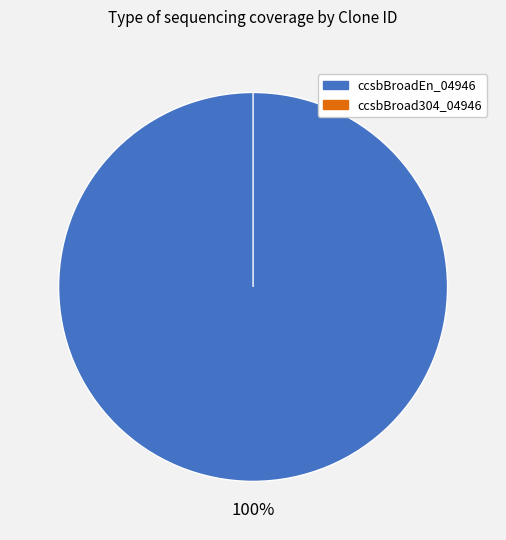

Which slice represents more than half of the pie?

ccsbBroadEn_04946